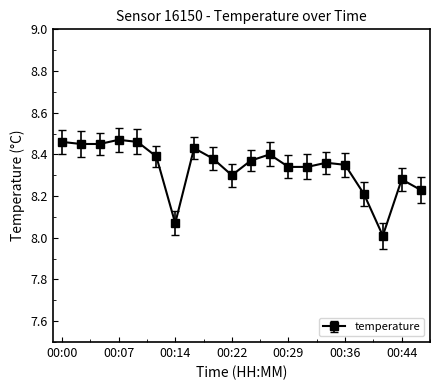

What is the sum of all values?

166.8